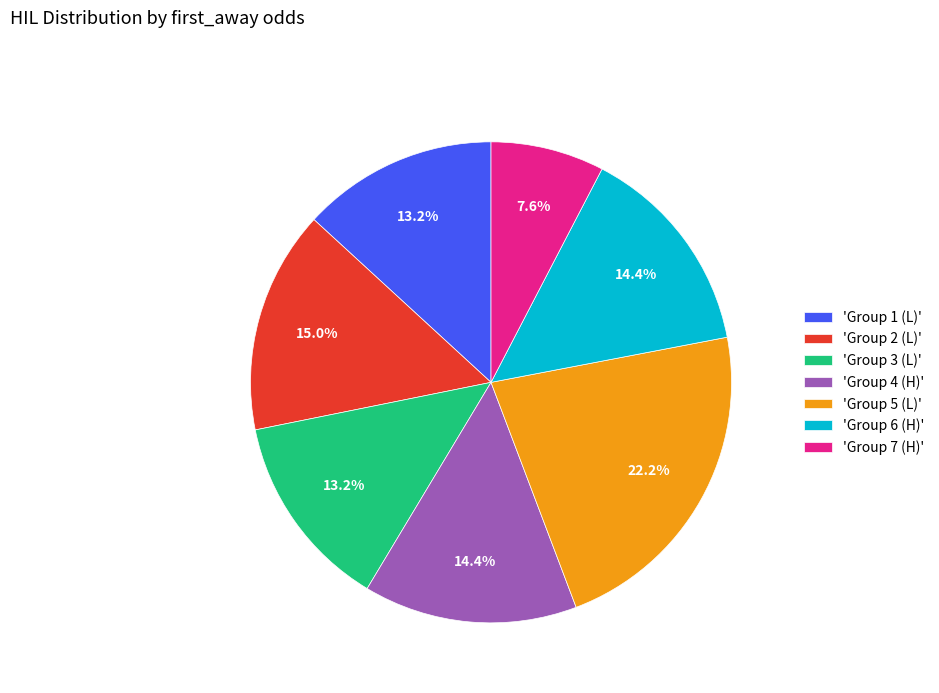

Is there any slice that represents more than half of the pie?

No